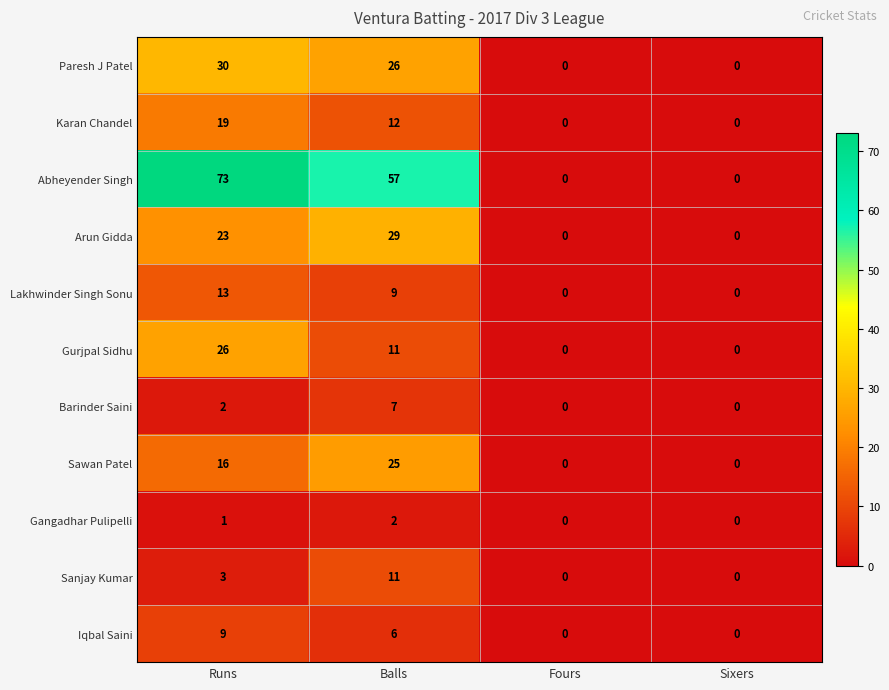

Which category has the highest value in the Sanjay Kumar series?

Balls